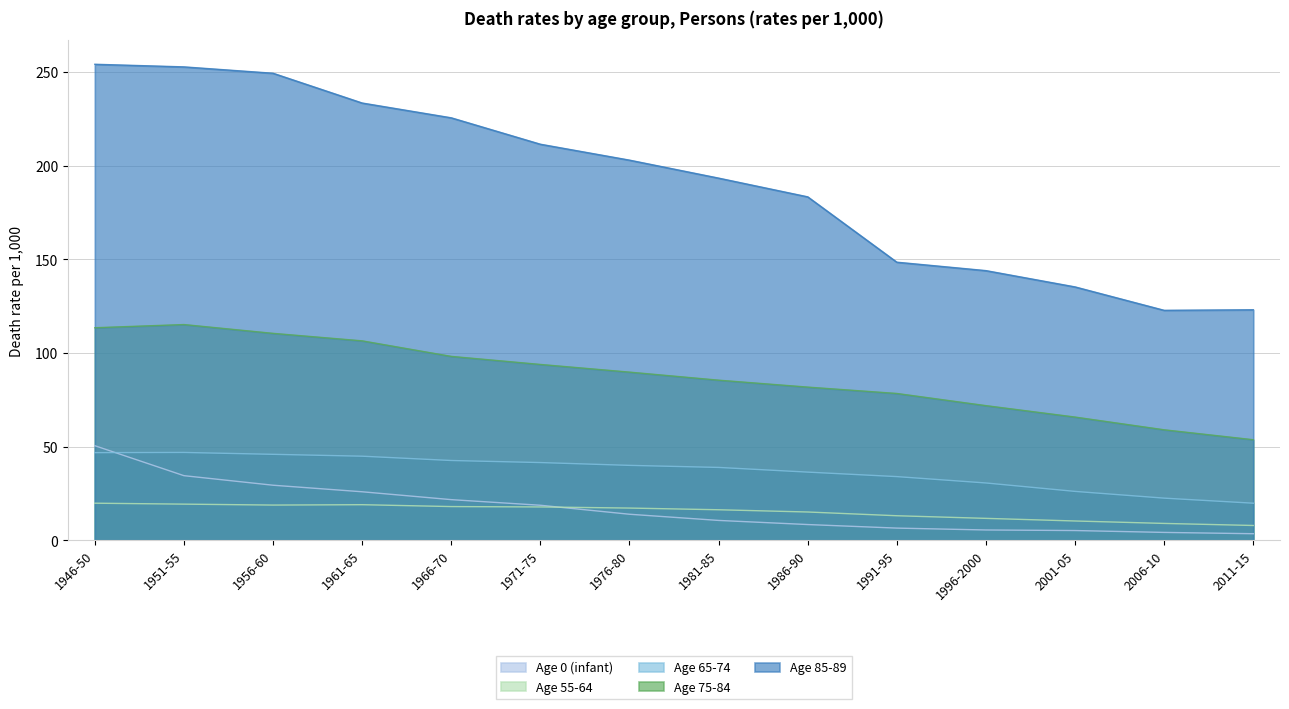

Which series changed the most between 1946-50 and 2011-15?

Age 85-89